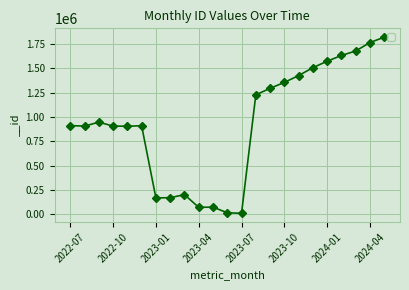

What is the maximum value shown in the chart?

1820094